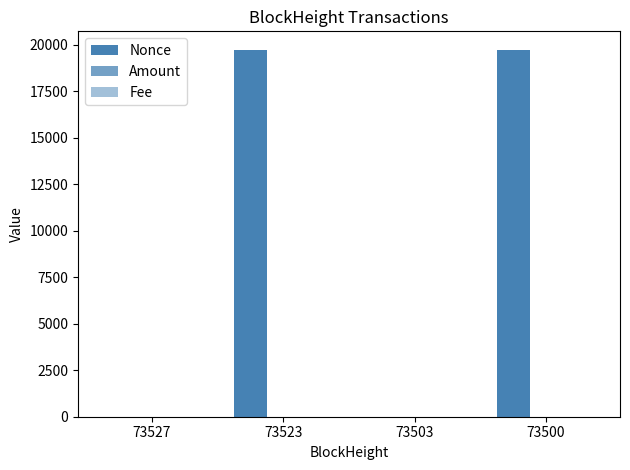

List the labels in order of Fee value, smallest first.

73527, 73503, 73523, 73500